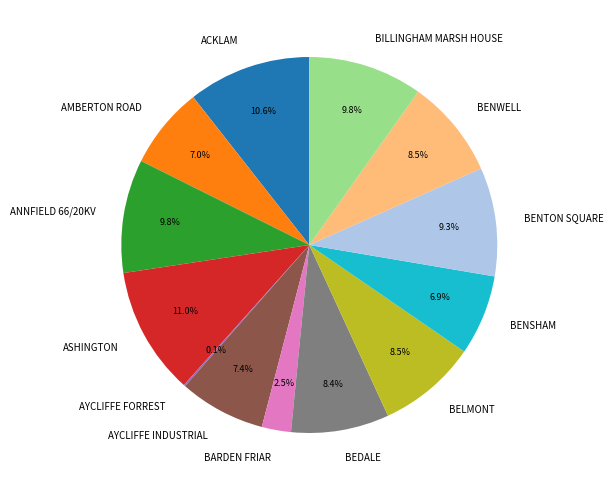

Combined, do AYCLIFFE INDUSTRIAL and ANNFIELD 66/20KV account for over 50%?

No